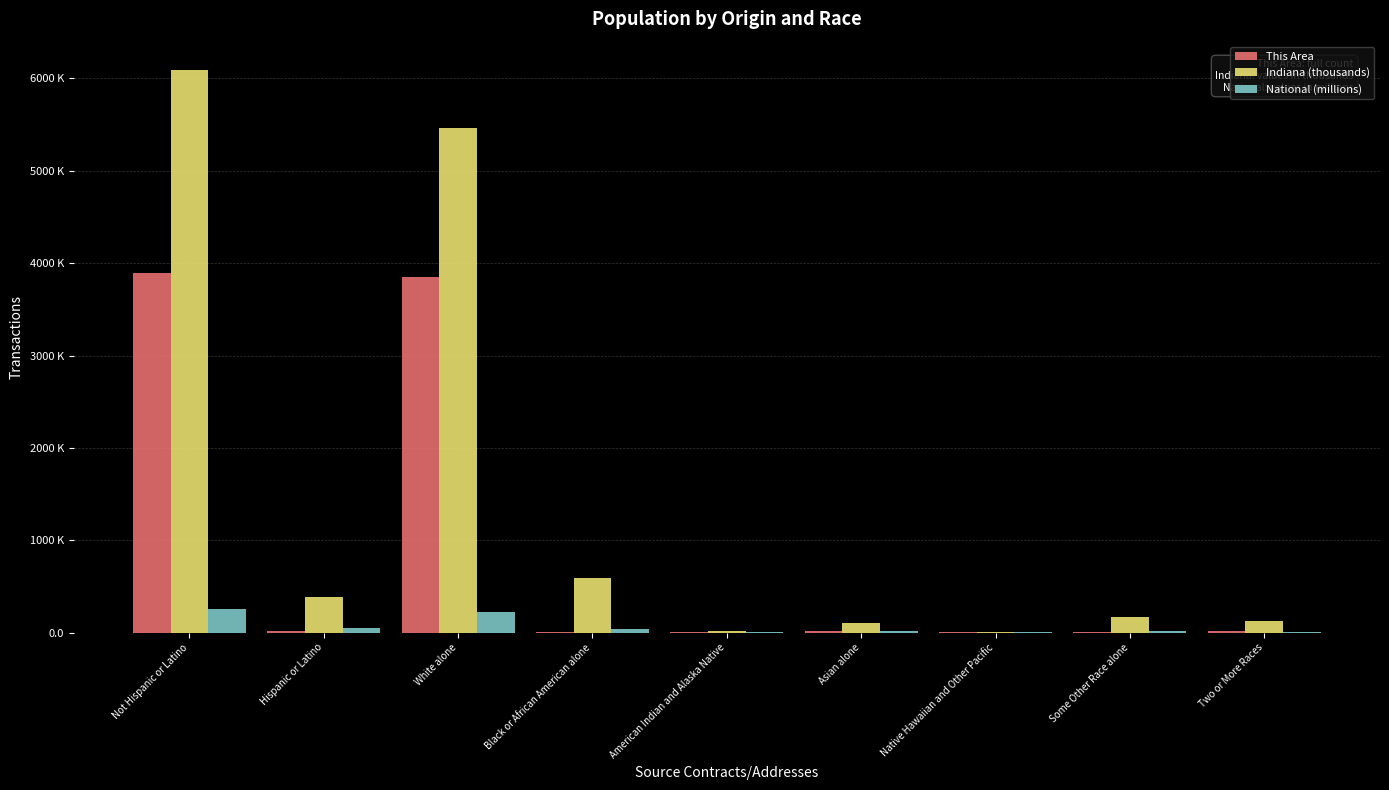

Where is Indiana (thousands) nearest to the value 3048?

White alone